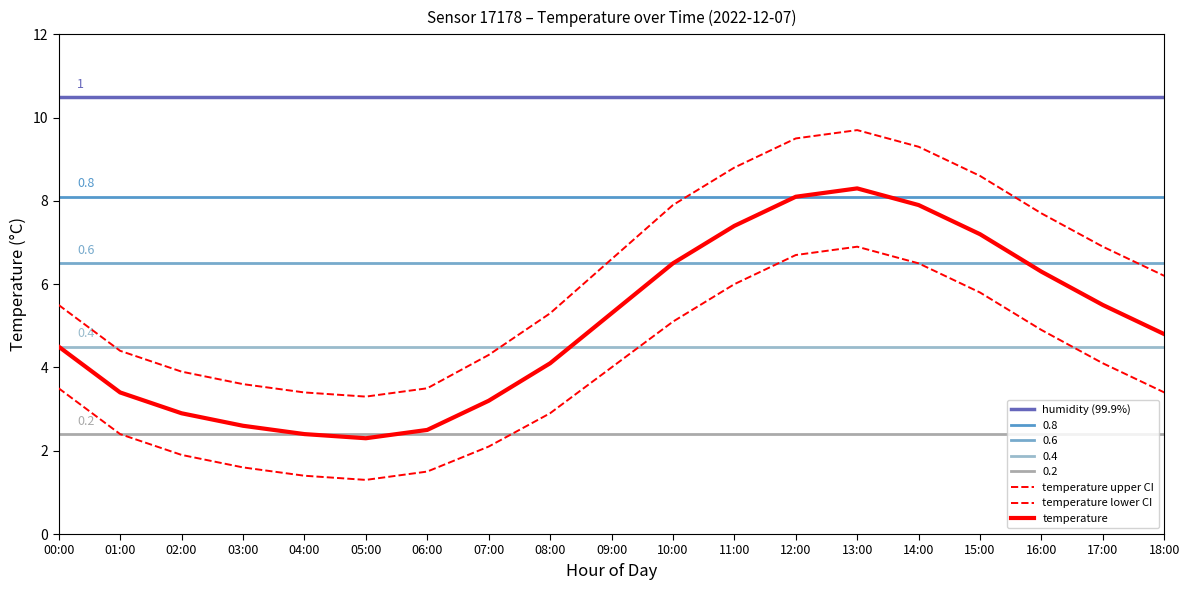

How many values in the temp_upper series exceed 6?

10